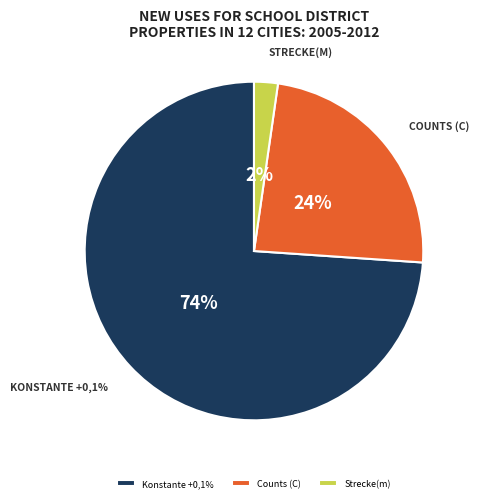

How many slices are in this pie chart?

3